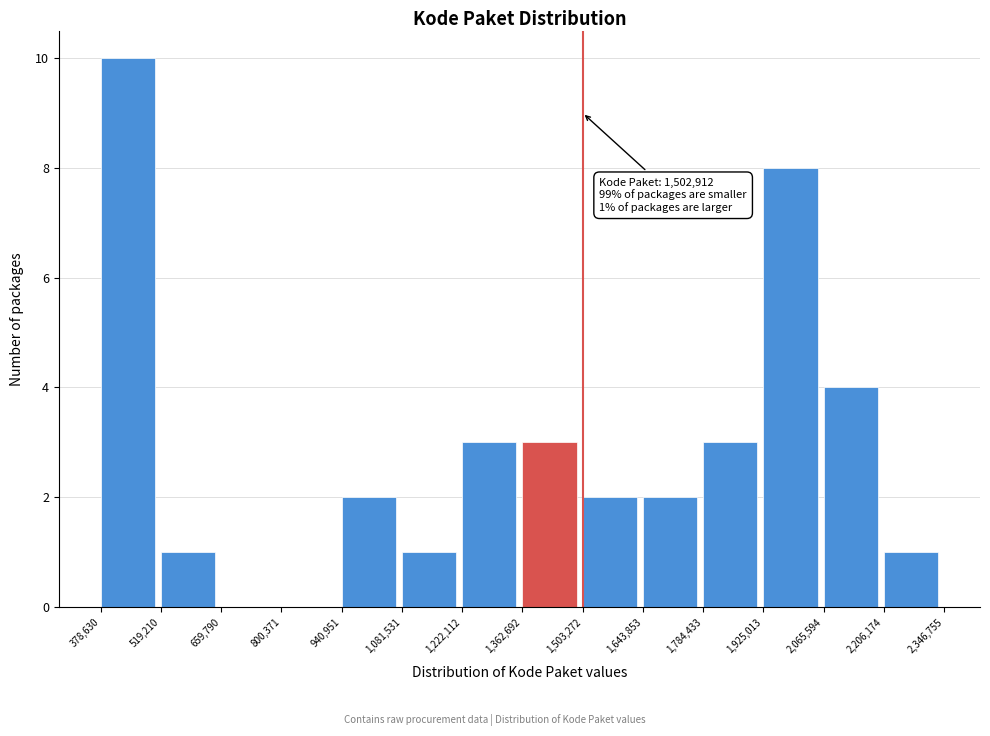

Over which range of the x-axis is the bar tallest?

378,630 to 519,210